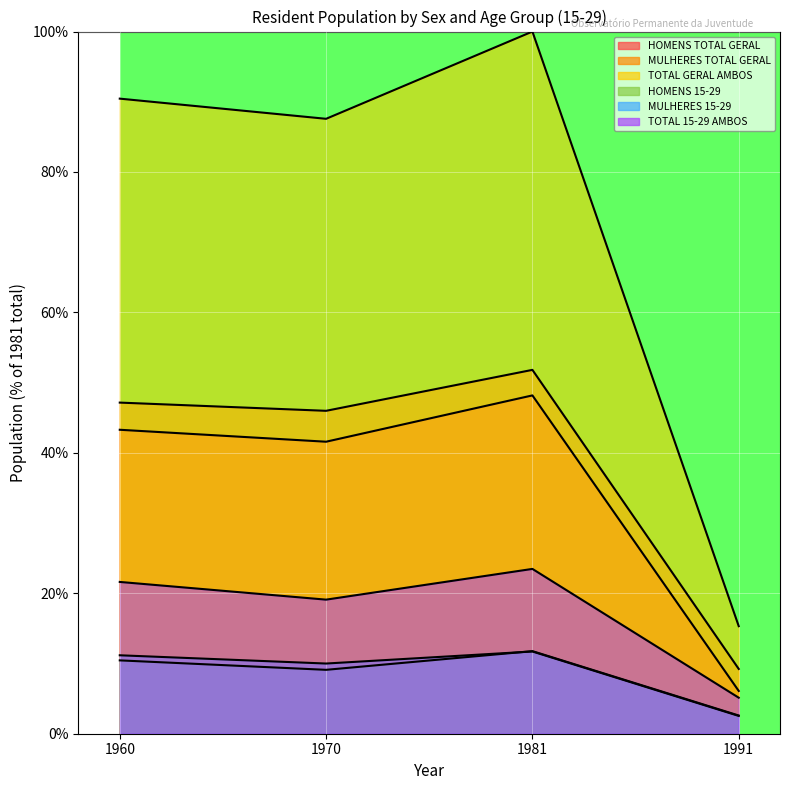

Reading left to right, what are all the values shown in this chart?

HOMENS TOTAL GERAL: 1960=43.3	1970=41.6	1981=48.2	1991=6.1
MULHERES TOTAL GERAL: 1960=47.2	1970=46.0	1981=51.8	1991=9.2
TOTAL GERAL AMBOS: 1960=90.4	1970=87.6	1981=100.0	1991=15.3
HOMENS 15-29: 1960=10.4	1970=9.1	1981=11.8	1991=2.6
MULHERES 15-29: 1960=11.2	1970=10.0	1981=11.7	1991=2.5
TOTAL 15-29 AMBOS: 1960=21.6	1970=19.1	1981=23.5	1991=5.1